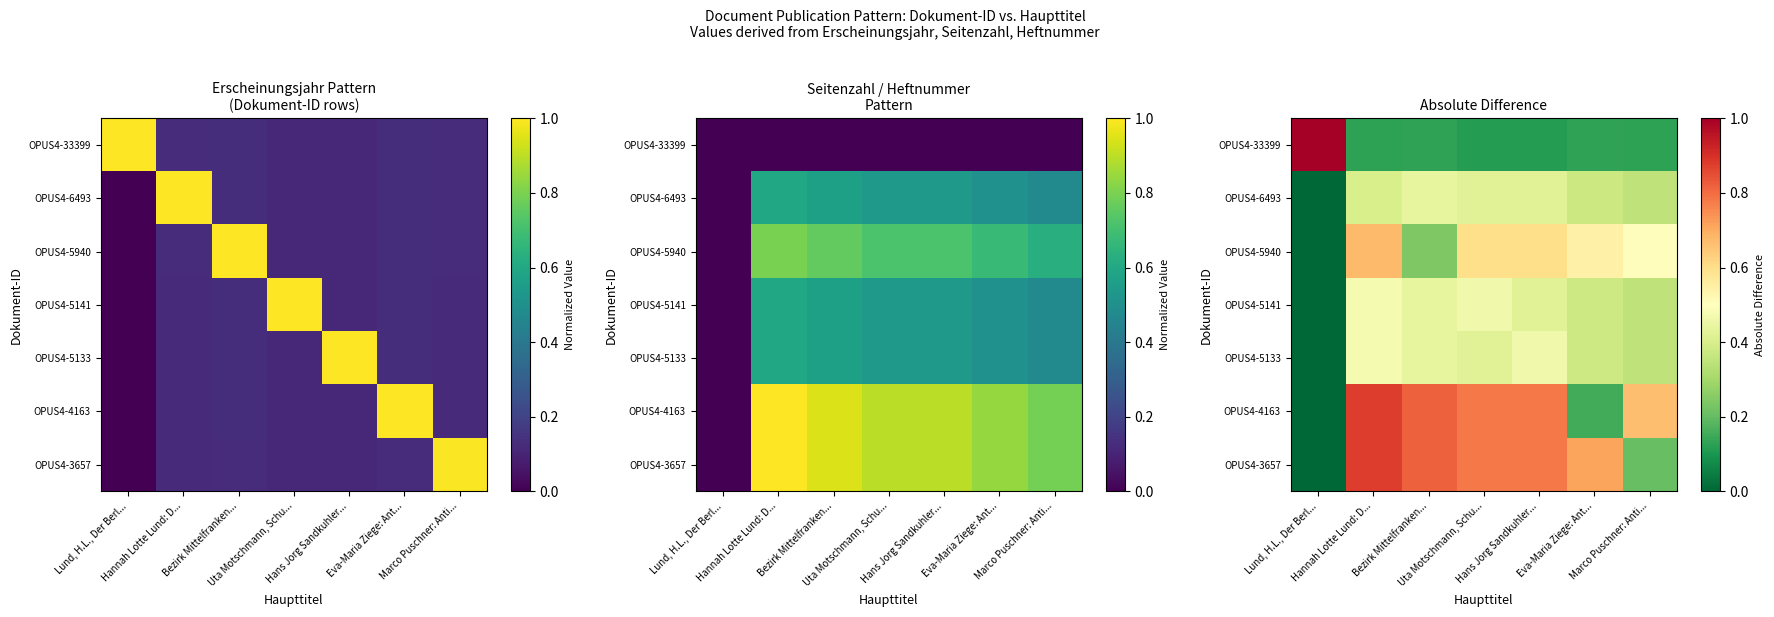

True or false: OPUS4-33399 has a value of 1.6 at Lund, H.L., Der Berl....

False